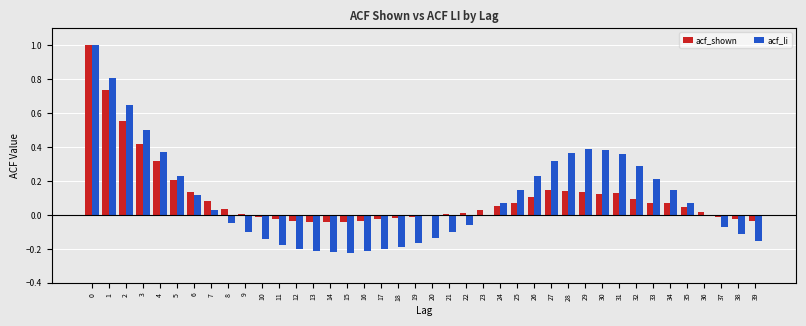

What is the maximum value for acf_shown?

1.0